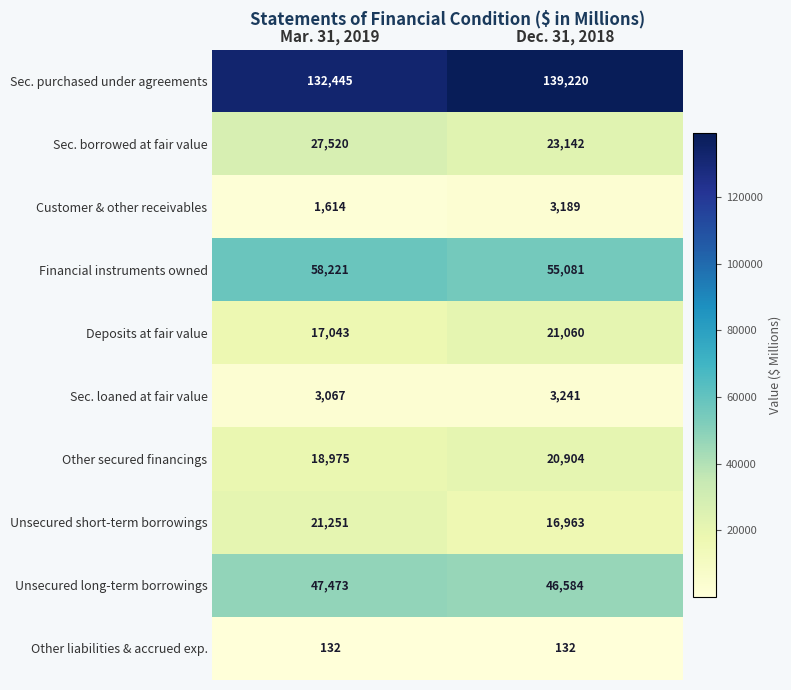

What is the average value of the Other secured financings series?

19940